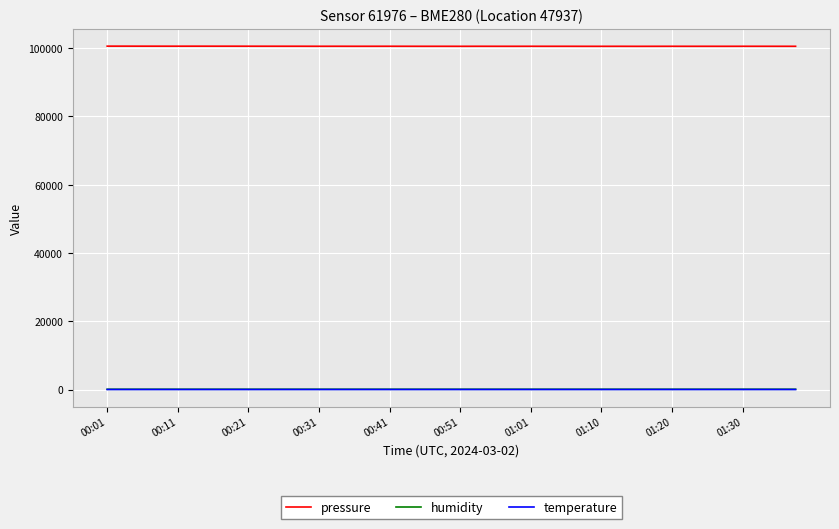

What is the maximum value shown in the chart?

100610.9